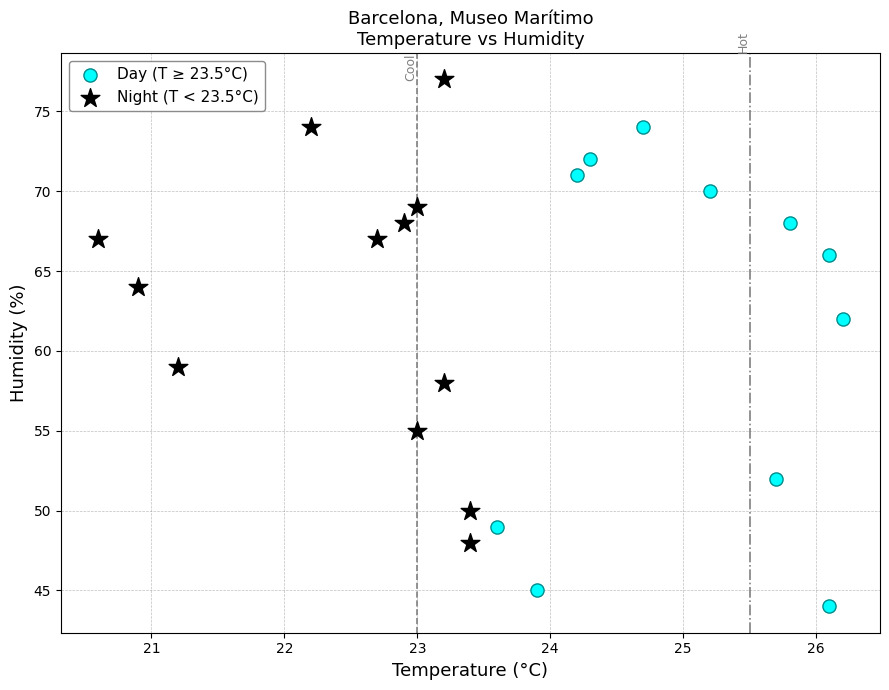

Which series reaches the maximum Y coordinate?

Night (T < 23.5°C)